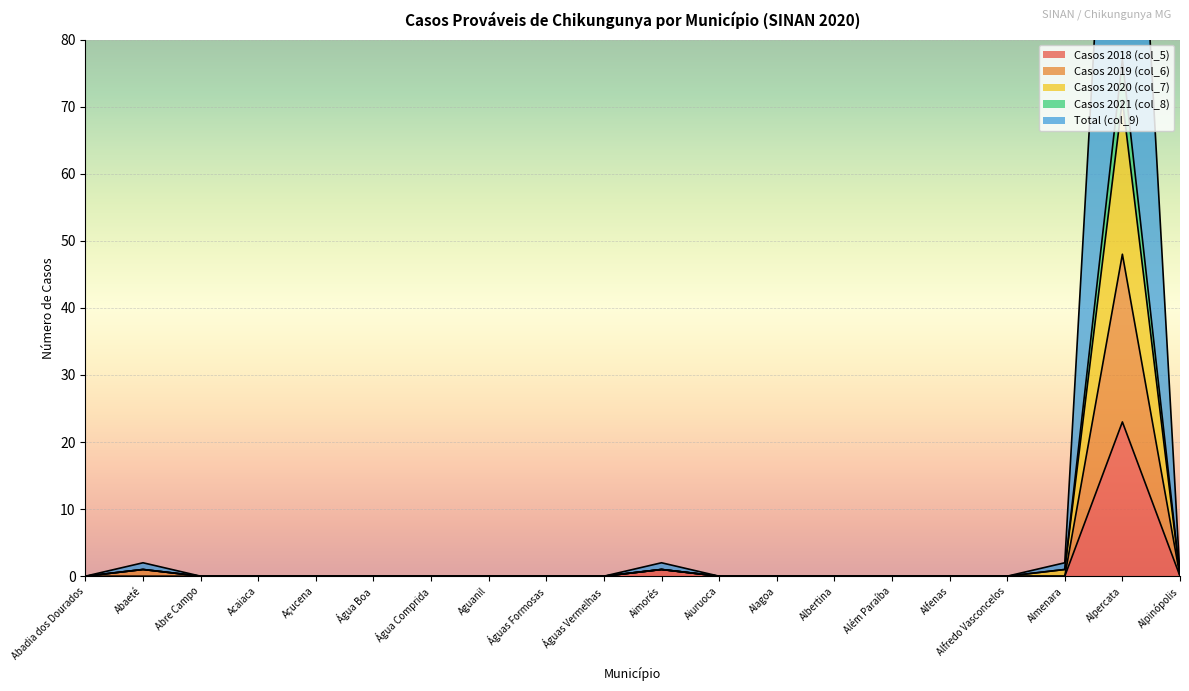

What are all the series names shown in the legend?

Casos 2018 (col_5), Casos 2019 (col_6), Casos 2020 (col_7), Casos 2021 (col_8), Total (col_9)